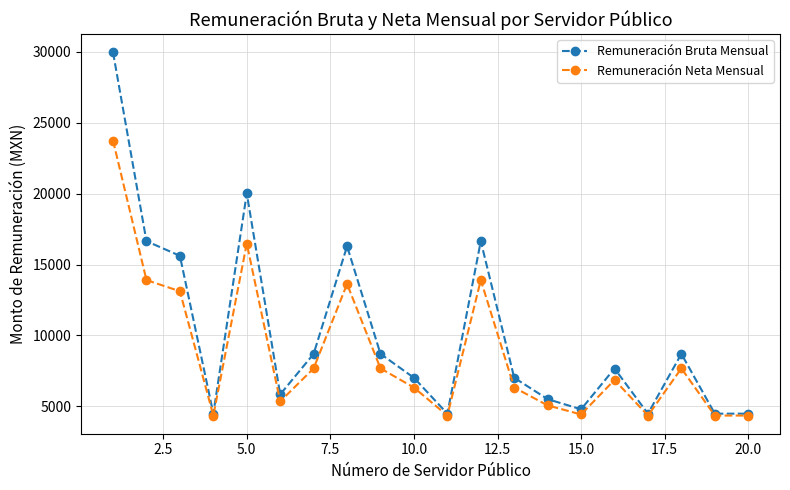

What is the maximum value shown in the chart?

29958